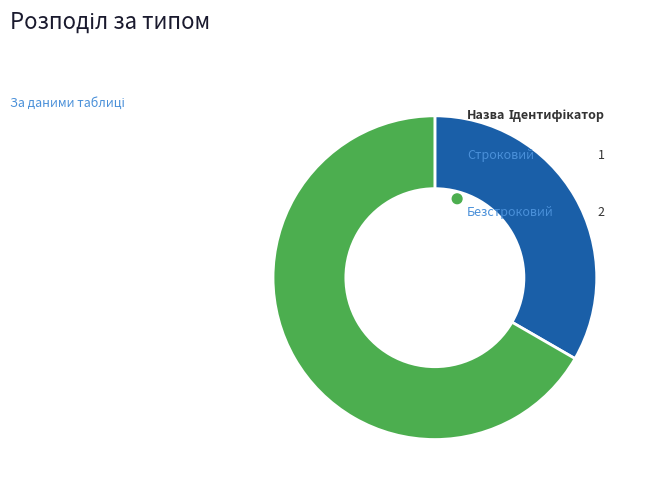

Does Безстроковий account for over 50% of the chart?

Yes